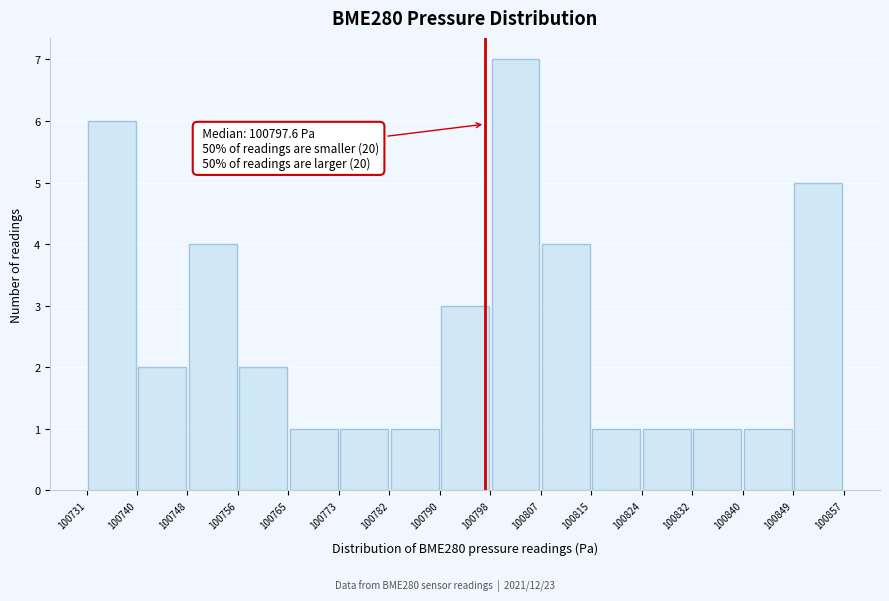

Which range on the x-axis has the tallest bar?

100798 to 100807